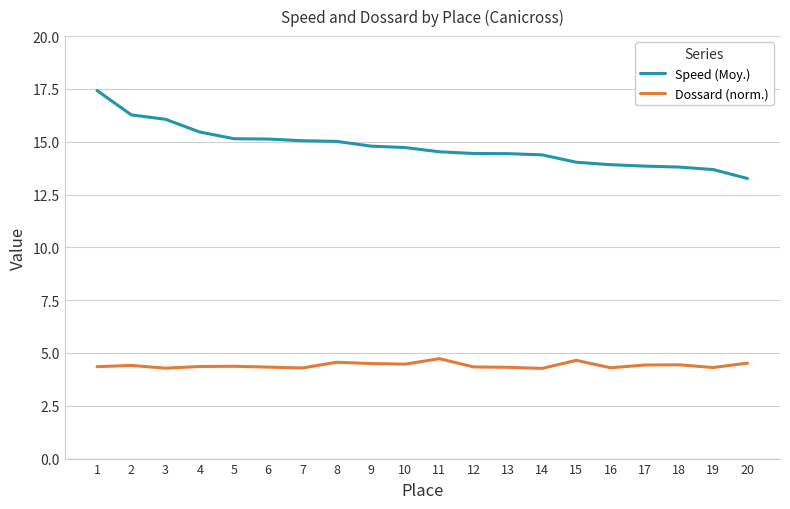

At which category does the chart reach its peak across all series?

1